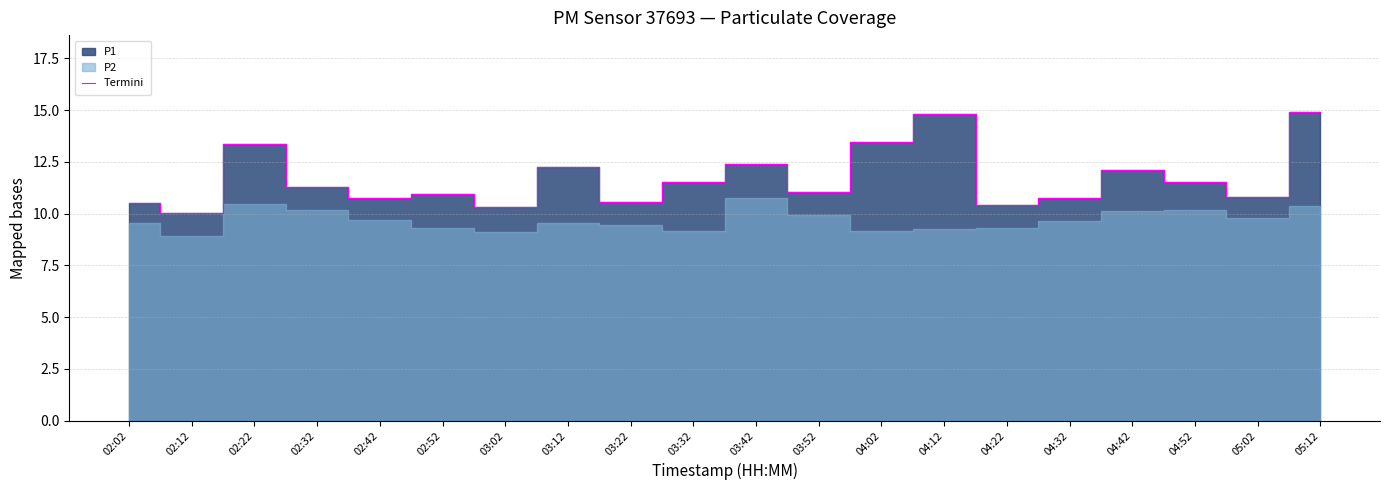

Which has a higher value, 02:42 or 03:42?

03:42